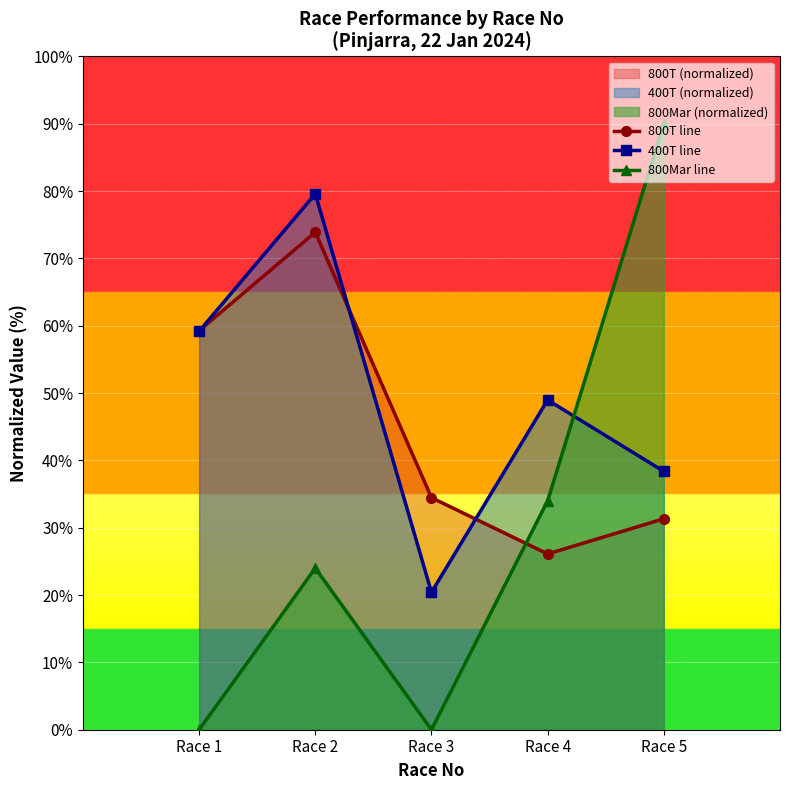

Rank the series by their average value, from highest to lowest.

400T line, 800T line, 800Mar line